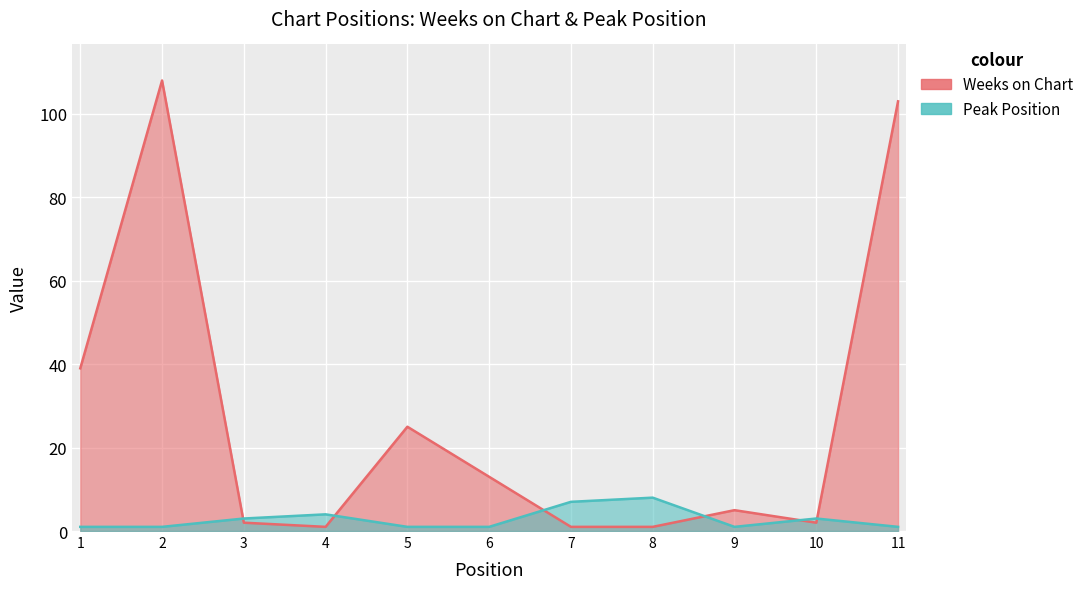

Rank the categories by Weeks on Chart value from highest to lowest.

2, 11, 1, 5, 6, 9, 3, 10, 4, 7, 8